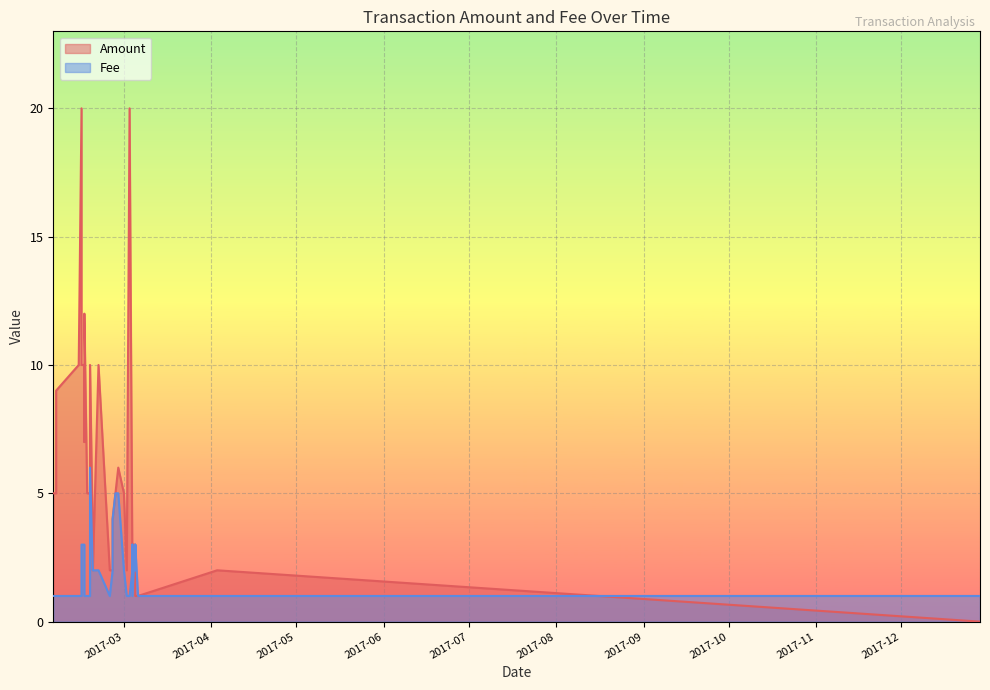

True or false: Amount has a value of 4.0 at 2017-02-25.

True